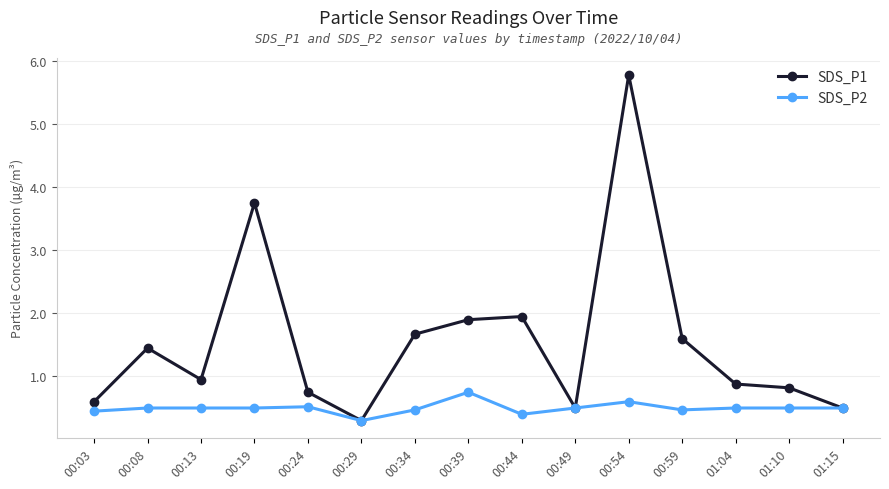

At which category does SDS_P1 reach its first local valley?

00:13